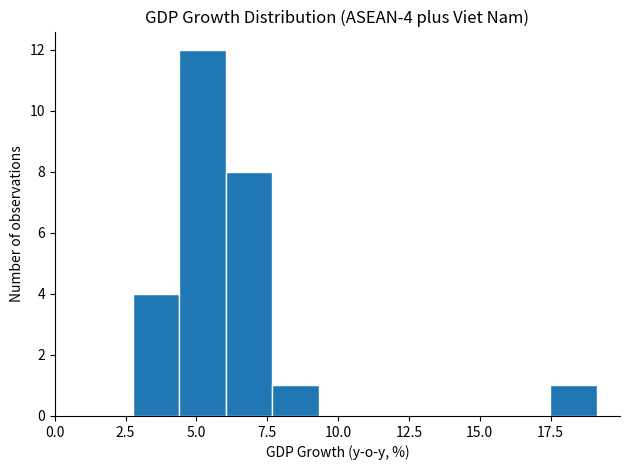

Read against the x-axis, roughly where is the centre of the tallest bar?

5.0